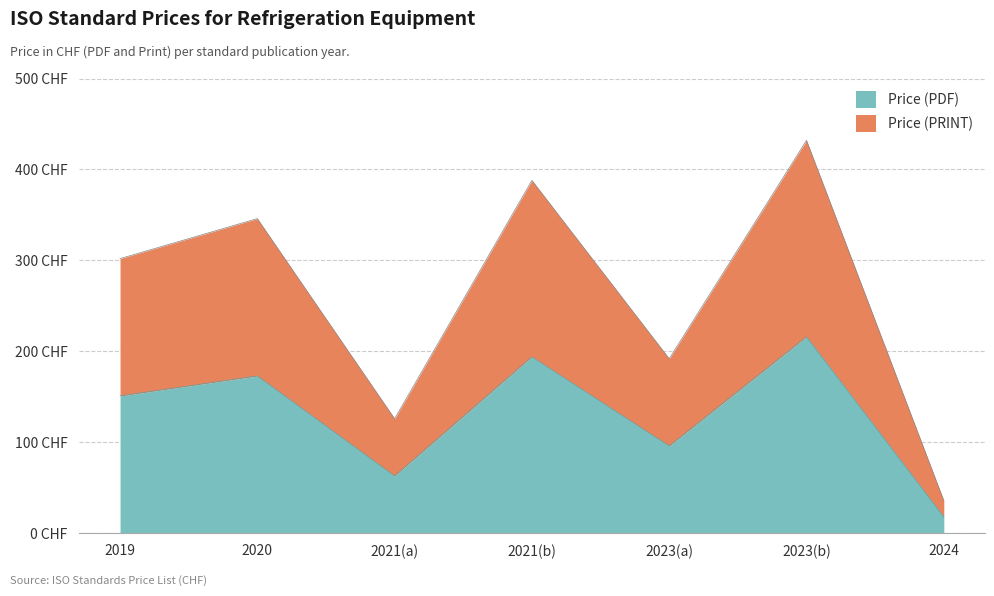

What is the difference between the maximum and minimum values in the Price (PRINT) series?

198